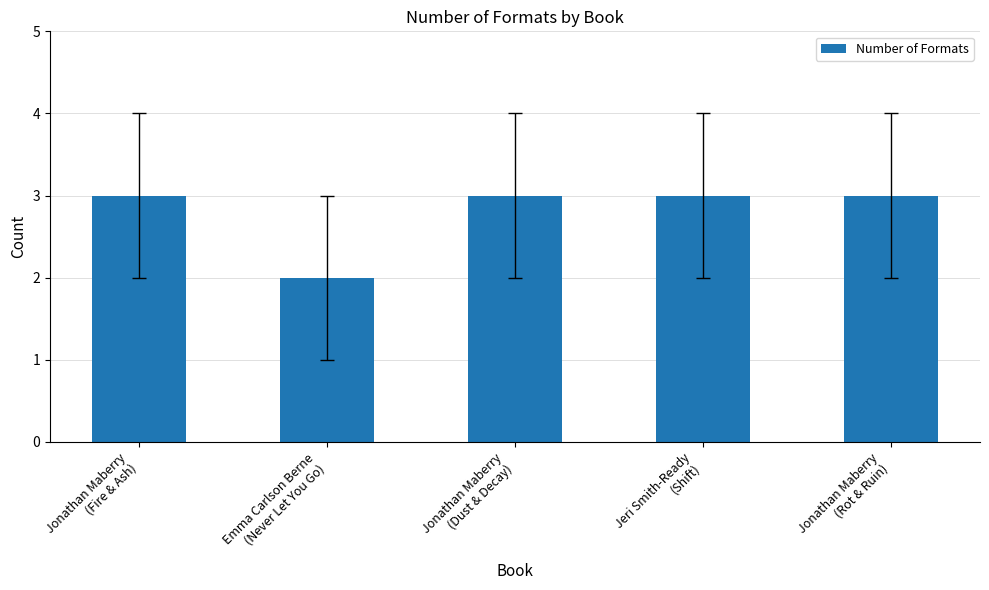

What is the sum of the values at Jonathan Maberry
(Rot & Ruin) and Jonathan Maberry
(Dust & Decay)?

6